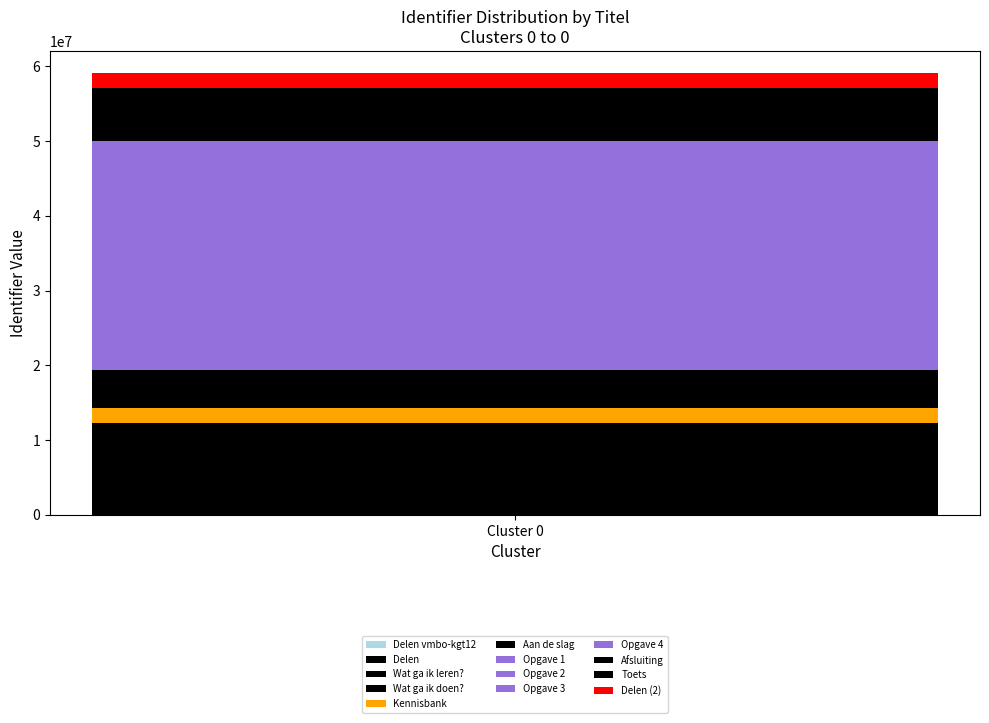

How many categories are shown in the chart?

1